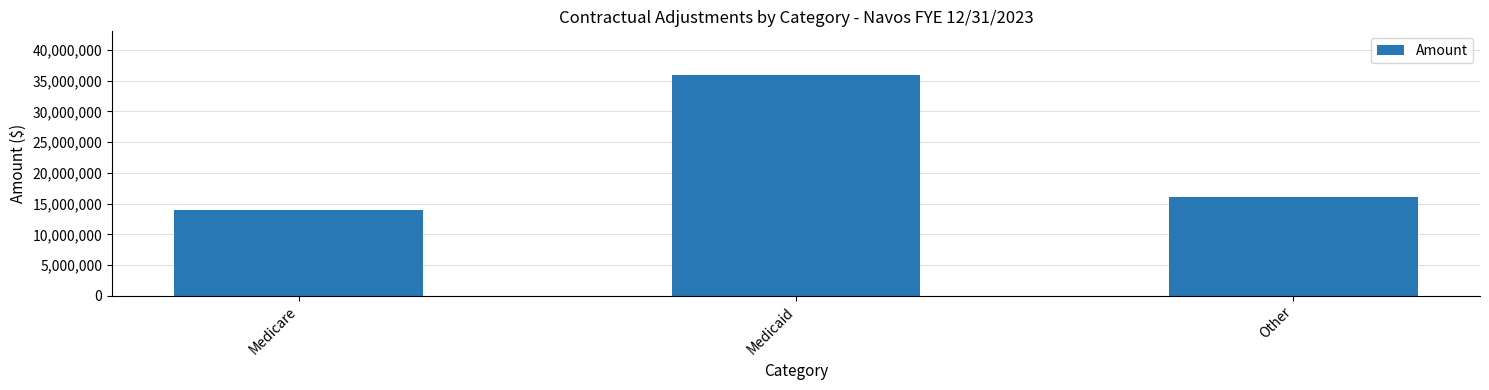

How many bars are there in total?

3